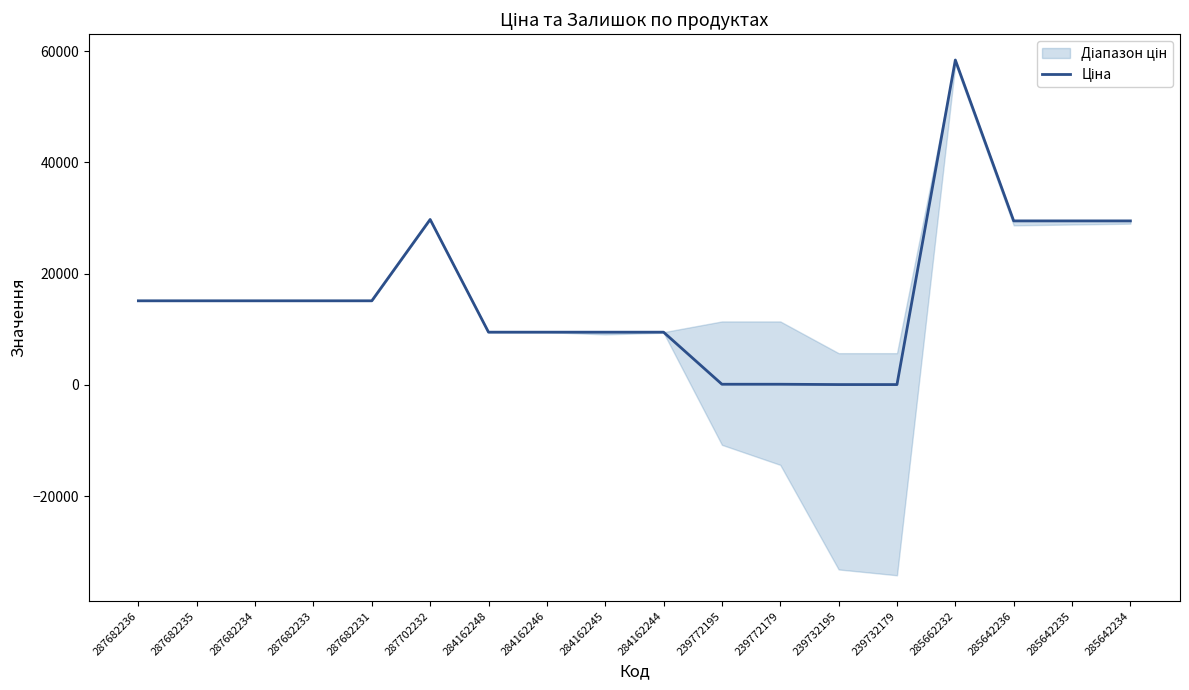

What position from the left is 284162246?

8